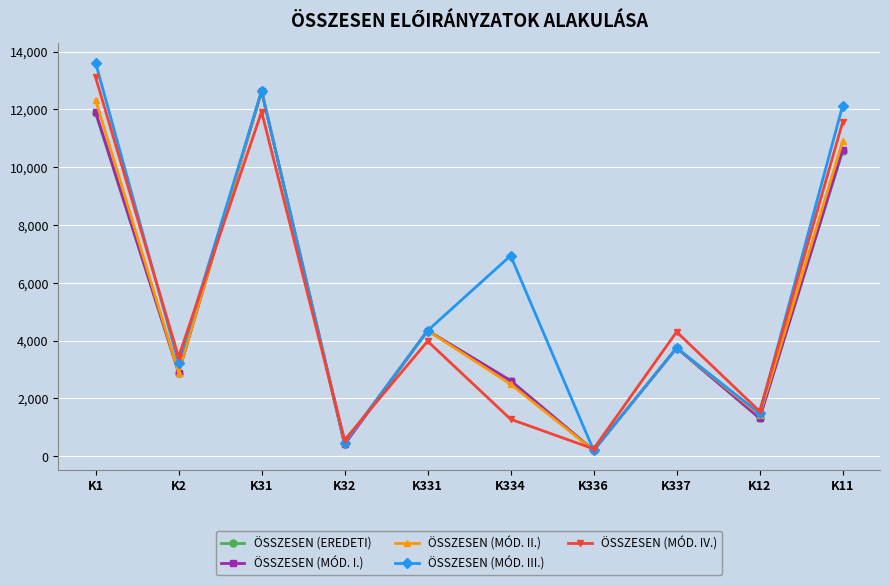

What is the minimum value for ÖSSZESEN (MÓD. III.)?

205